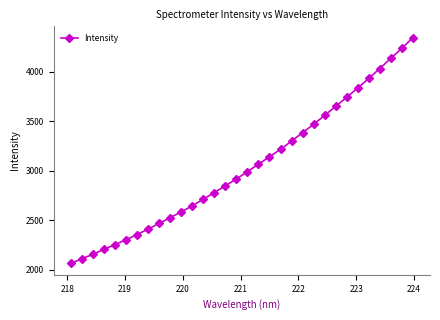

How many lines are shown in the chart?

1